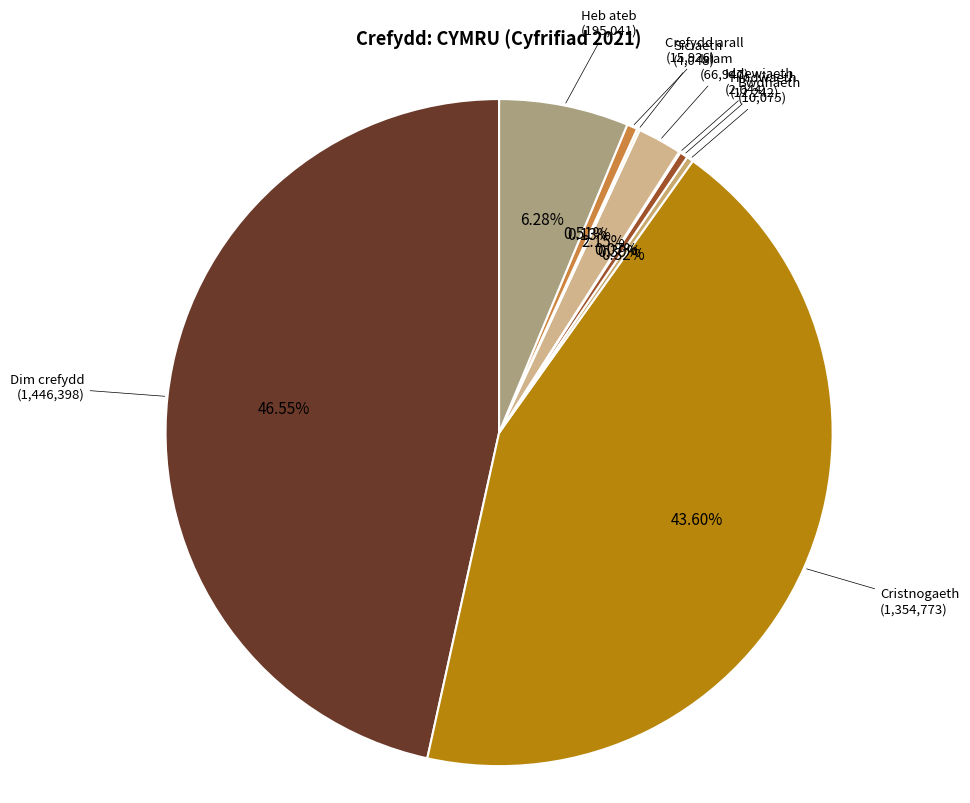

Which category has the biggest portion of the pie?

Dim crefydd